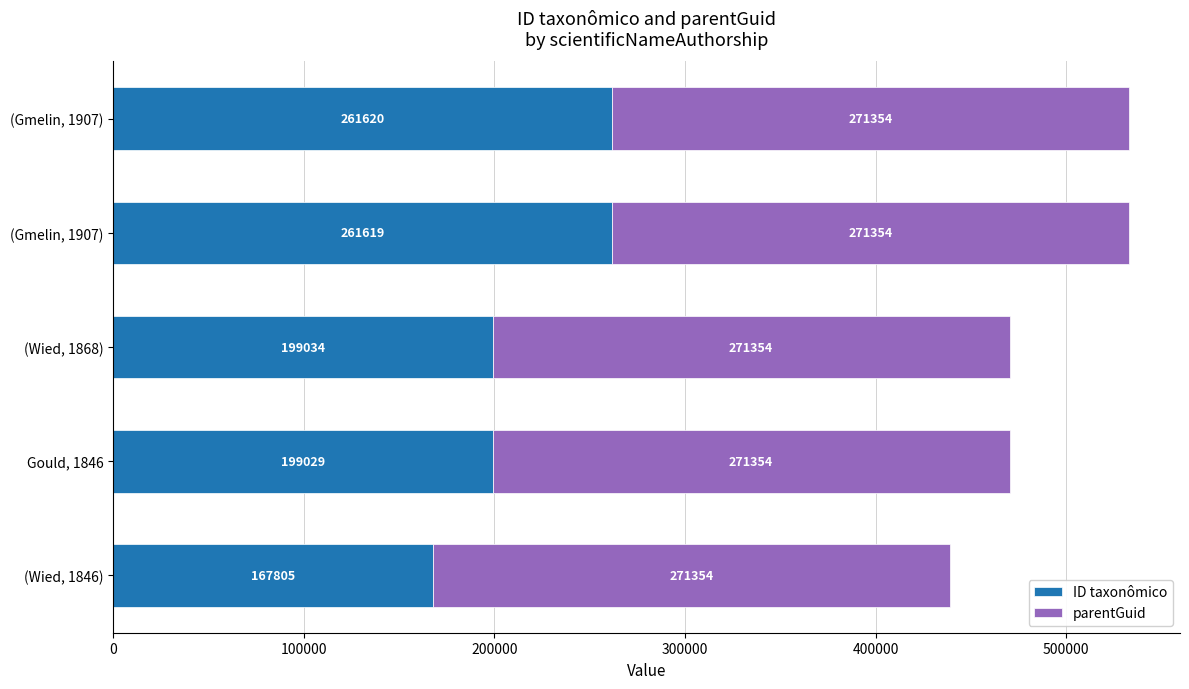

How many series are shown in this chart?

2